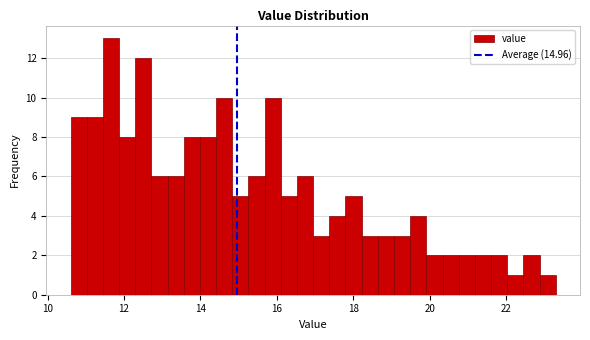

Around what value on the x-axis is the tallest bar? Give the approximate position of its centre, as read against the axis.

11.6